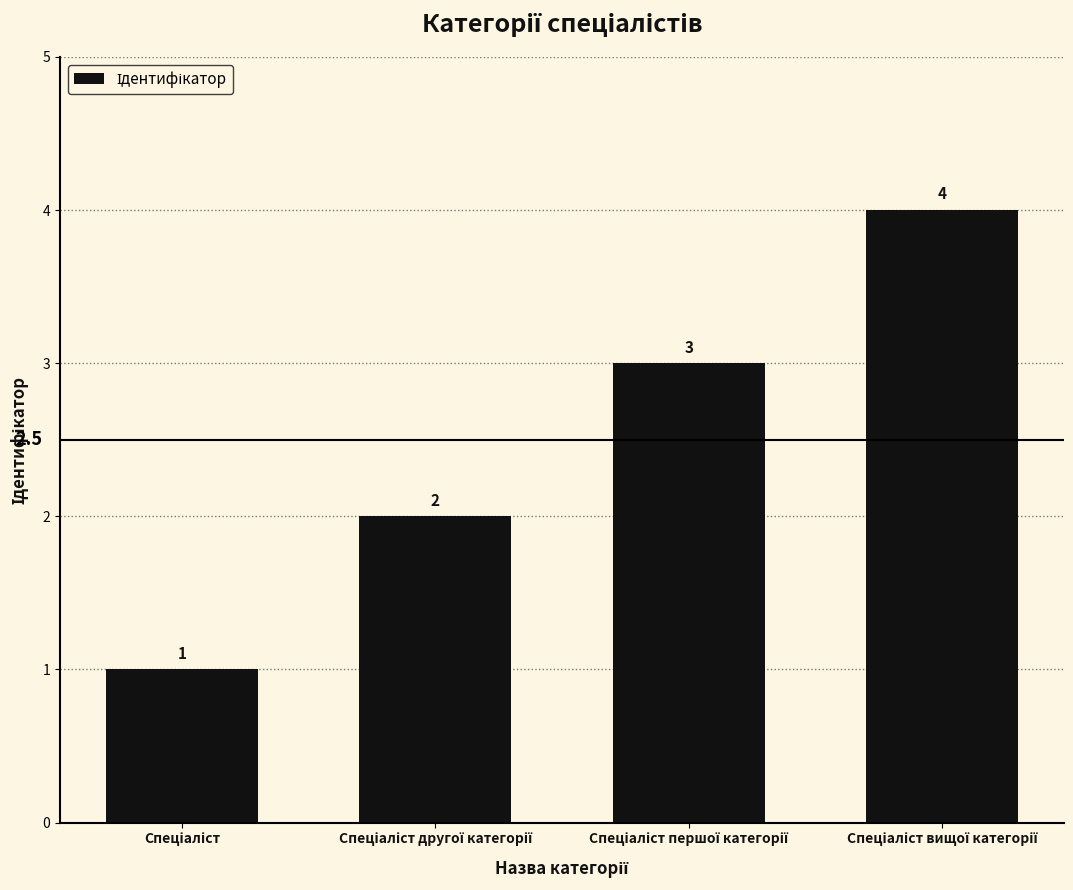

What is the value of the 4th bar from the left?

4